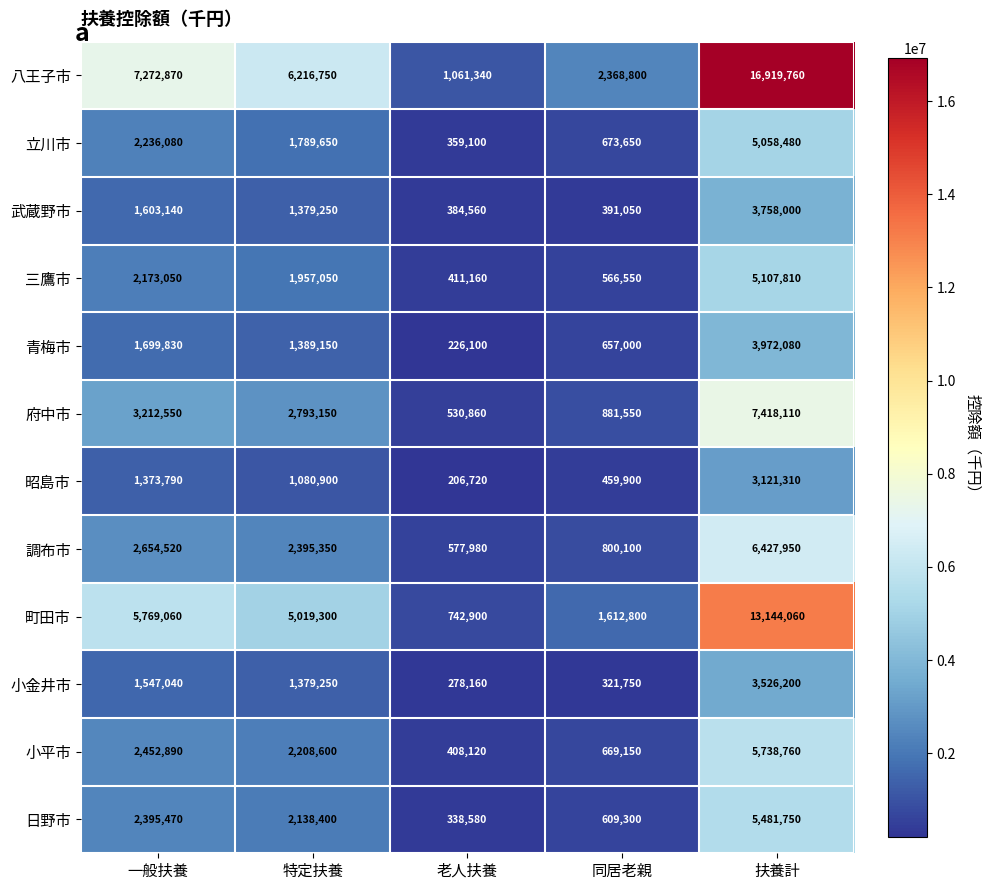

What is the sum of the 府中市 values at 同居老親 and 特定扶養?

3674700